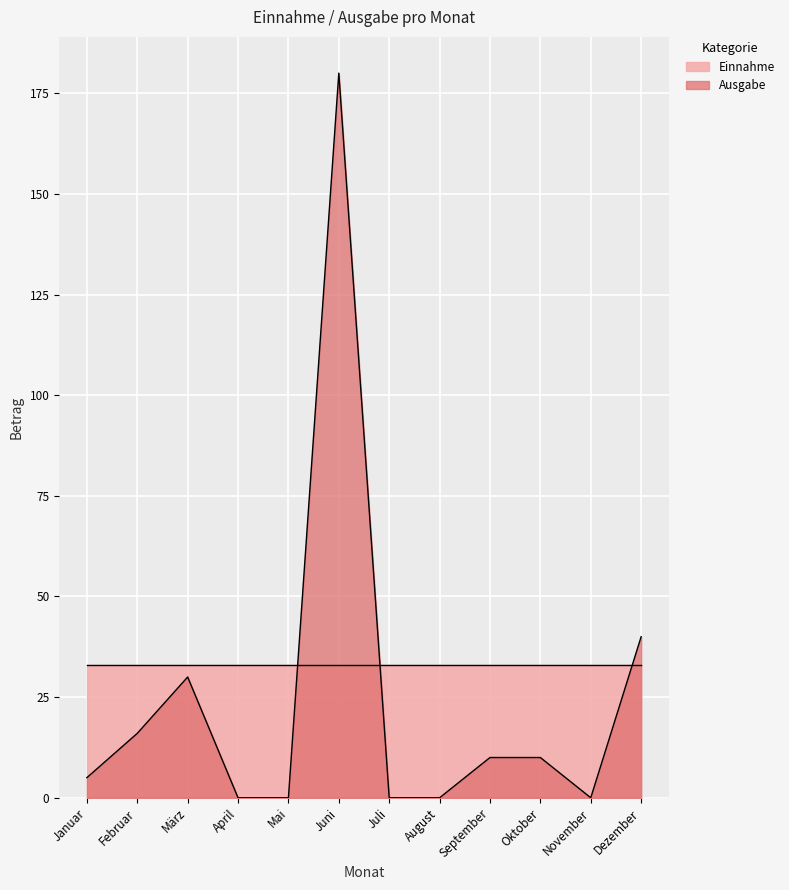

What is the label of the 5th point from the right?

August